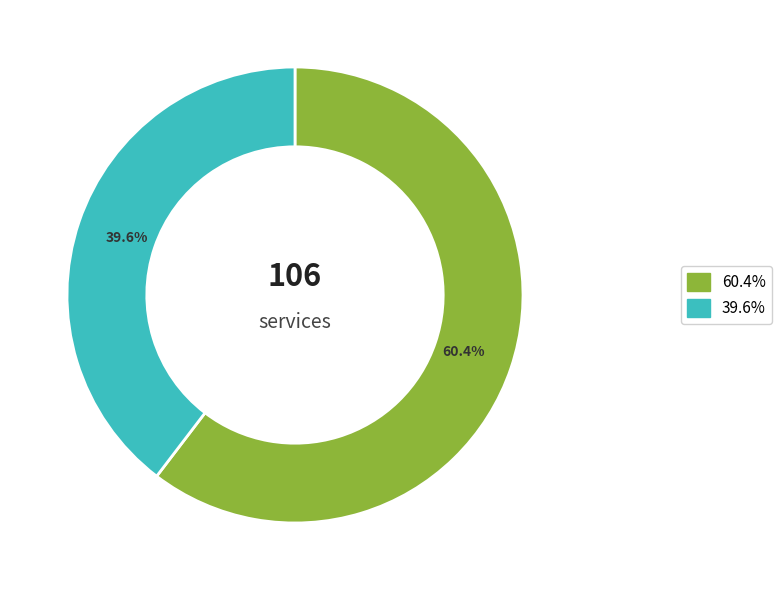

Rank the categories by value from lowest to highest.

39.6%, 60.4%